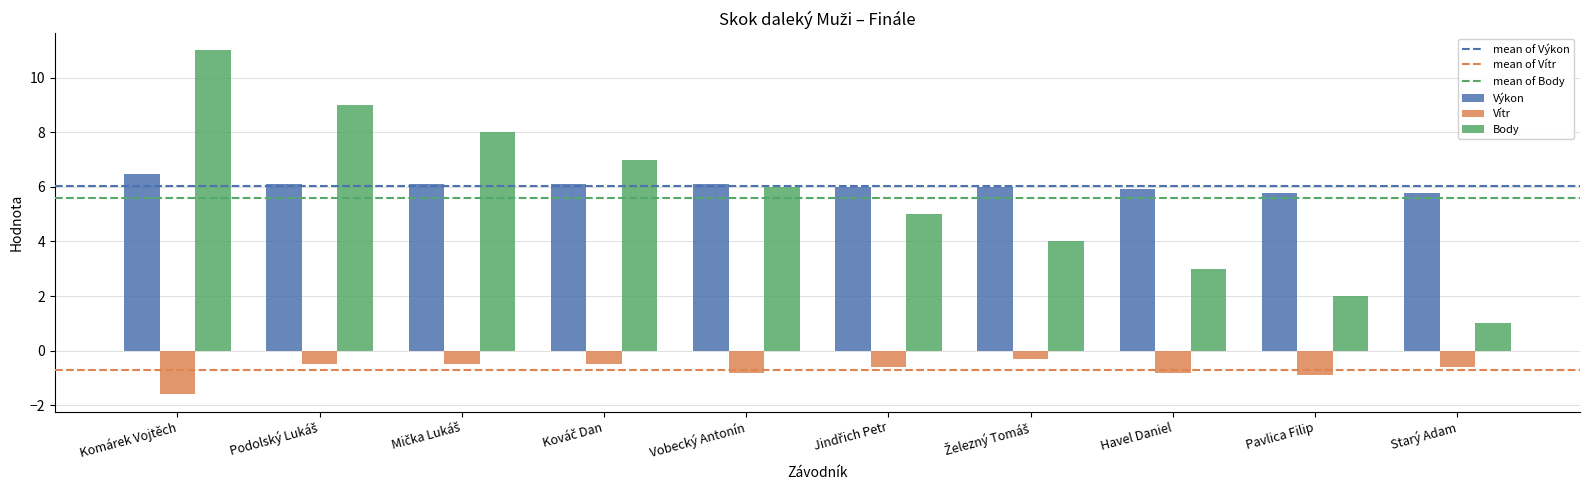

How many categories are shown in the chart?

10